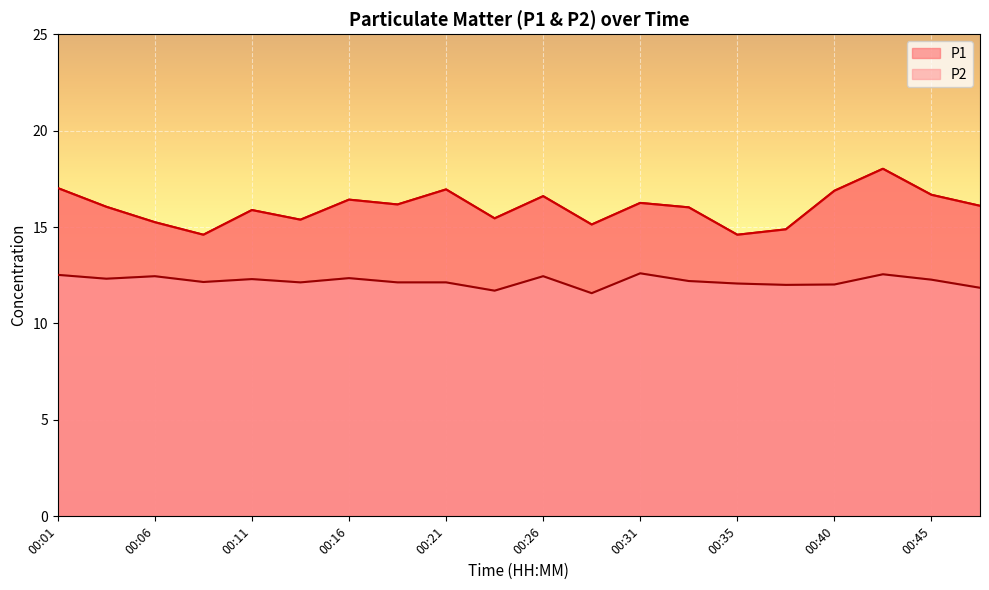

Is the value of P1 at 00:13 greater than the value of P2 at 00:35?

Yes